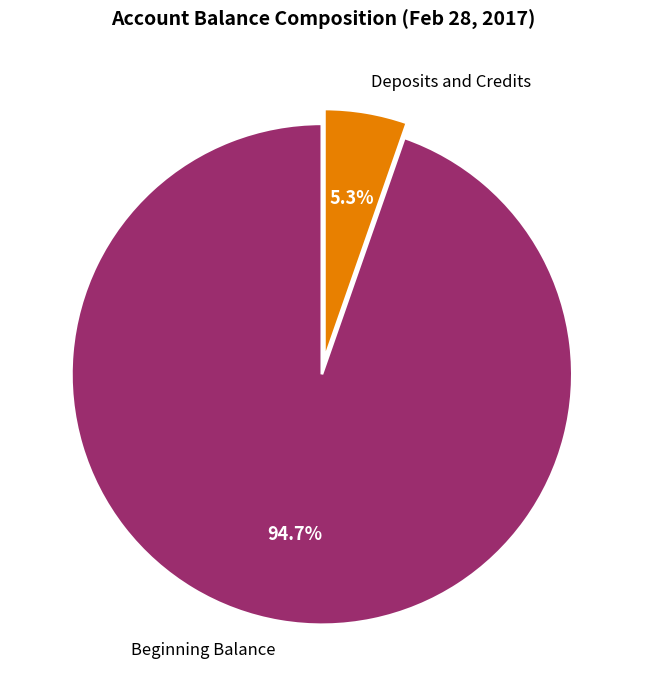

Is there any slice that represents more than half of the pie?

Yes